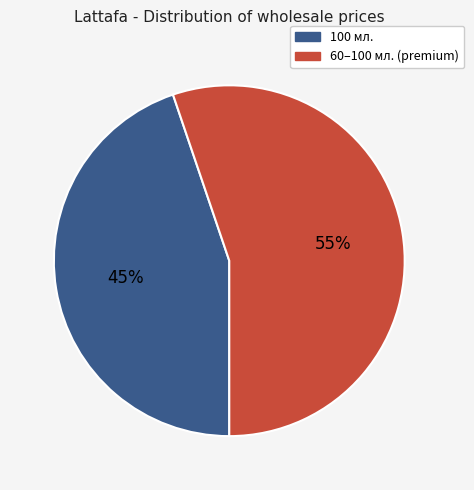

Does any single category account for the majority?

Yes